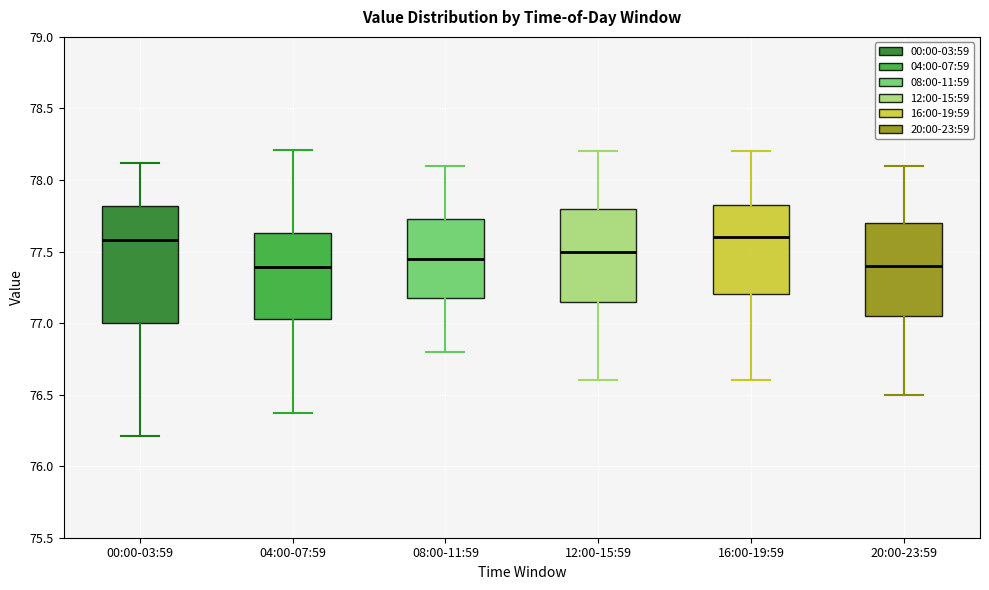

Which box is the tallest, from its lower edge to its upper edge?

00:00-03:59